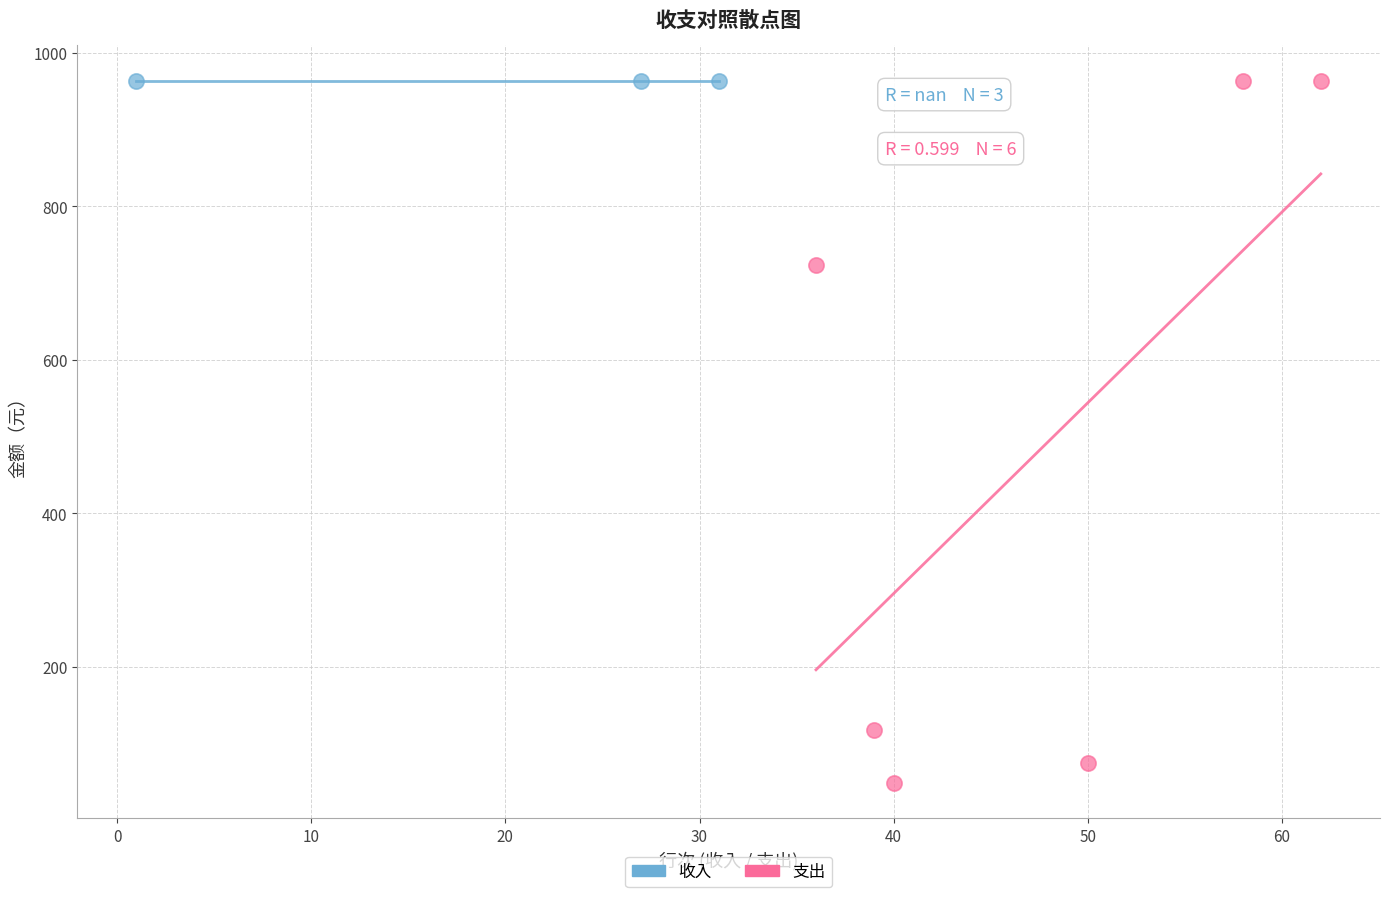

Which series contains the lowest Y value?

支出